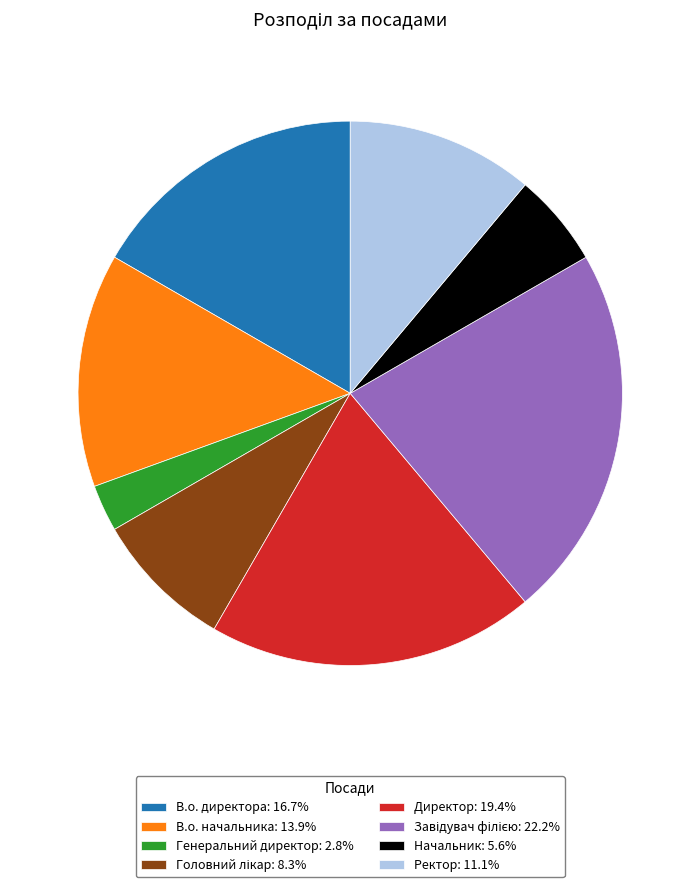

Does Начальник: 5.6% represent more than half of the total?

No